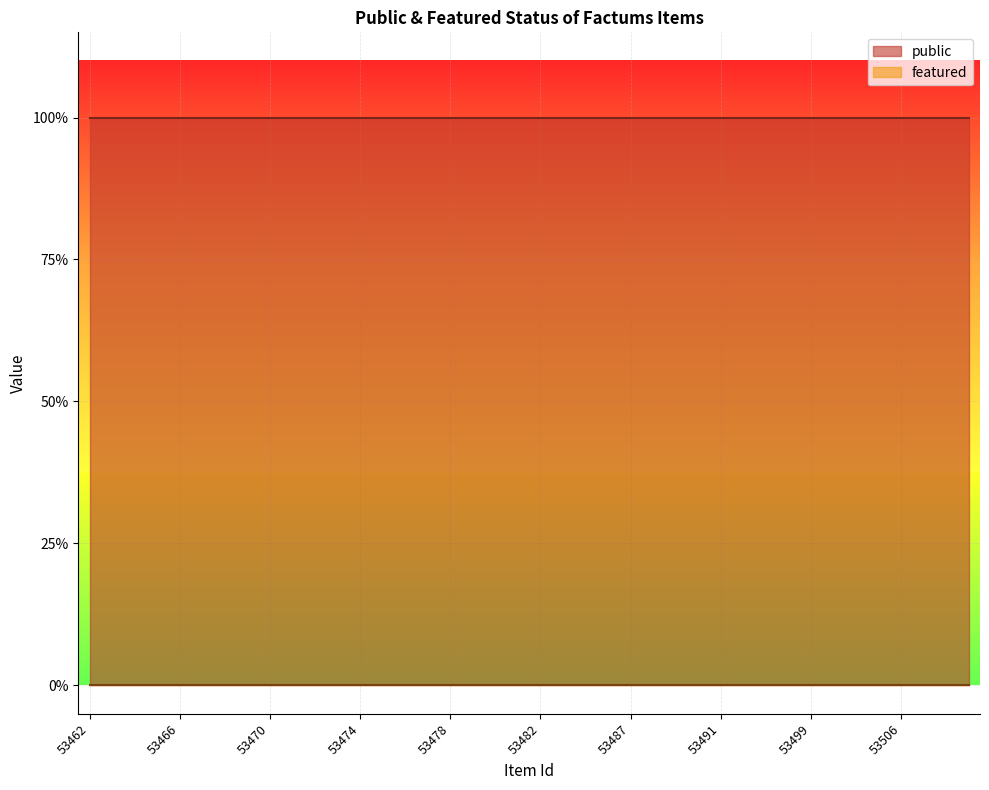

Is it true that public equals 1 at 53484?

True